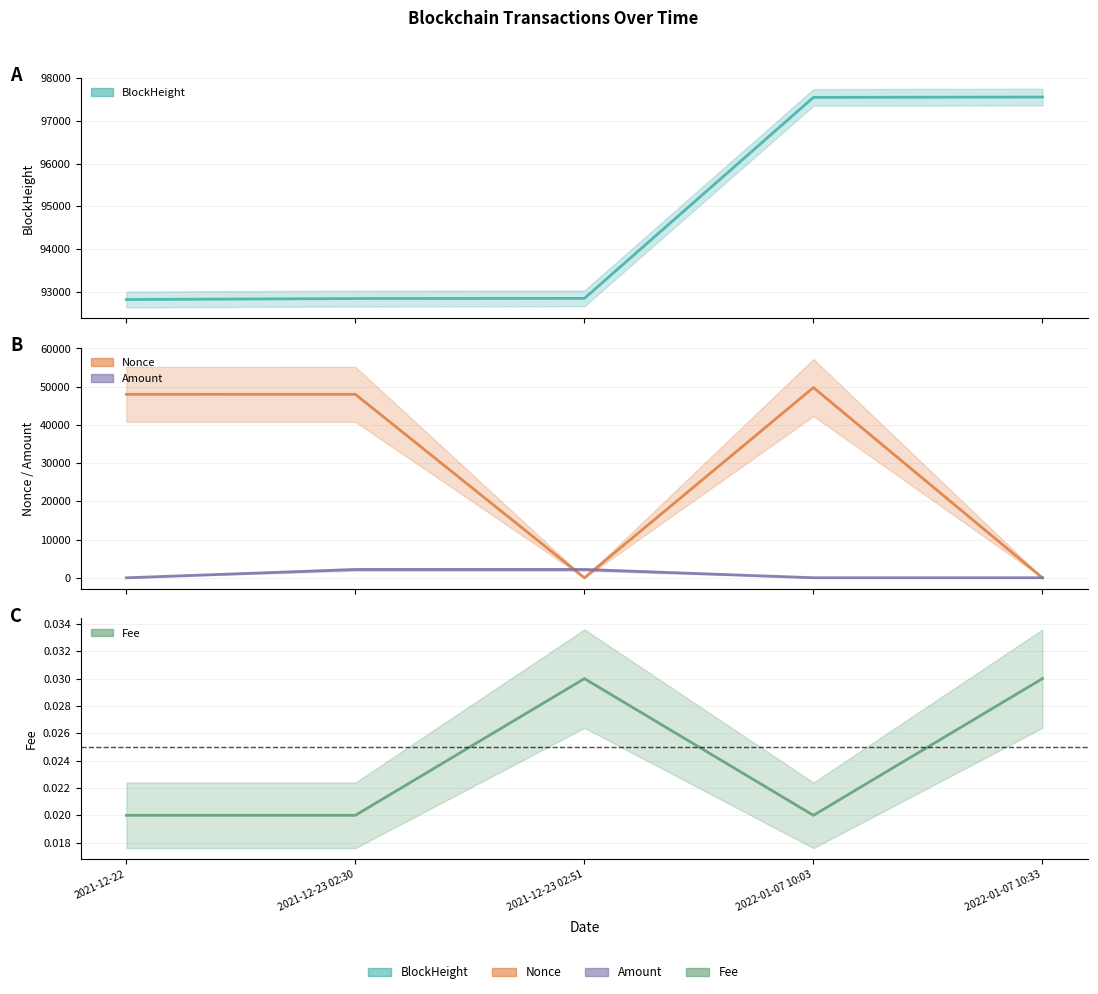

Reading right to left, what are all the values shown in this chart?

BlockHeight: 97561.0	97553.0	92845.0	92841.0	92818.0
Nonce: 1.0	49764.0	0.0	48004.0	47992.0
Amount: 18.3	18.3	2174.6	2170.6	5.0
Fee: 0.0	0.0	0.0	0.0	0.0